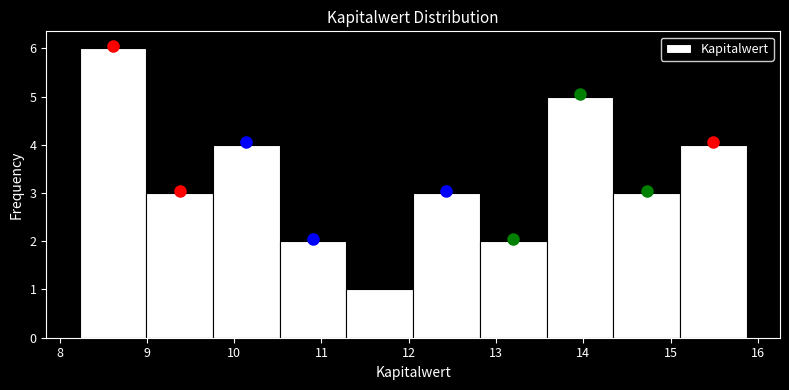

What is the height of the bar covering 9.8 to 10.5 on the x-axis? Neither the bar edges nor the heights are printed on the chart, so give them approximately, as read against the axes.

4